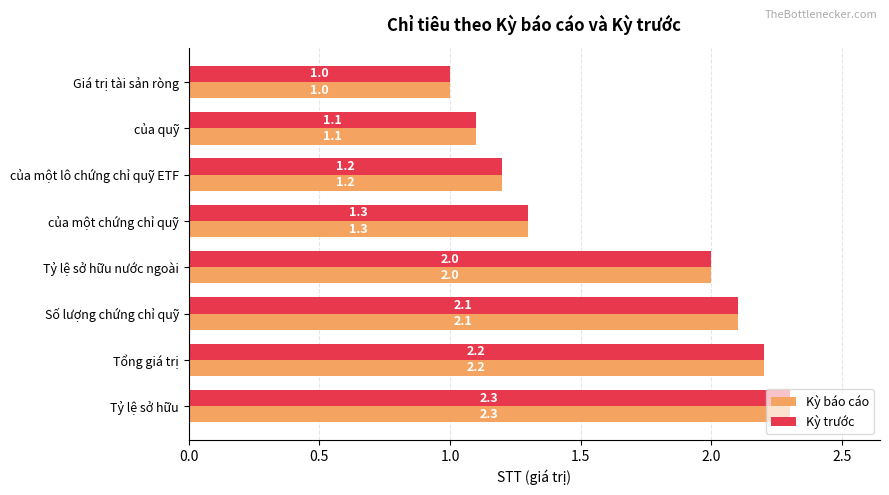

What is the lowest value of the Kỳ báo cáo series?

1.0